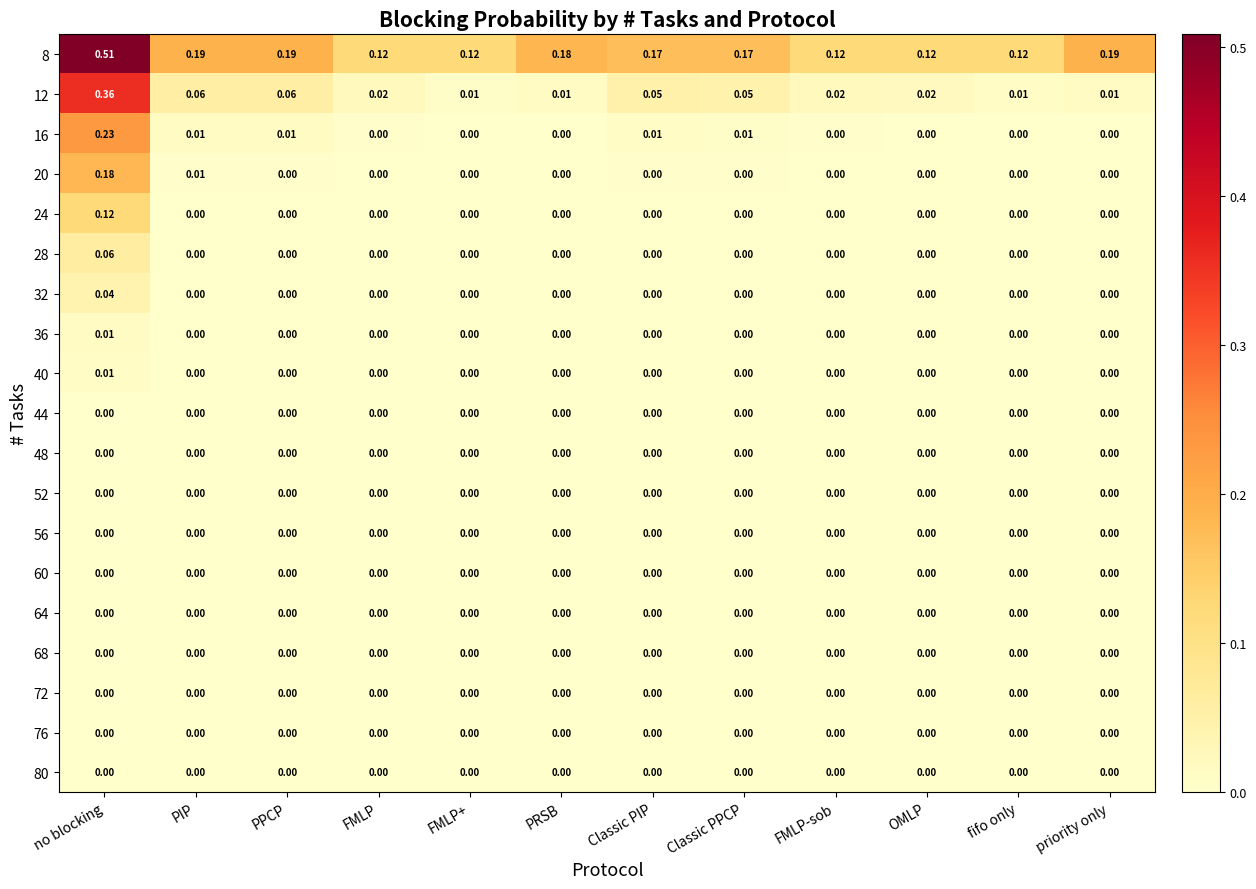

At which category is the sum across all series the highest?

no blocking